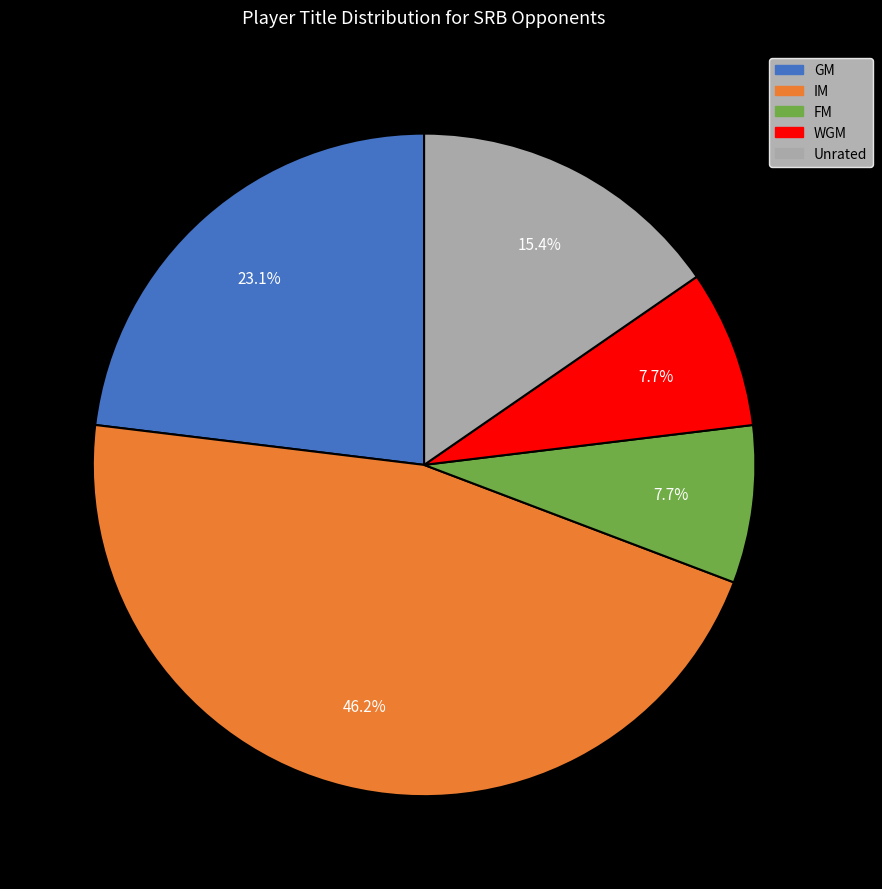

Does any single category account for the majority?

No